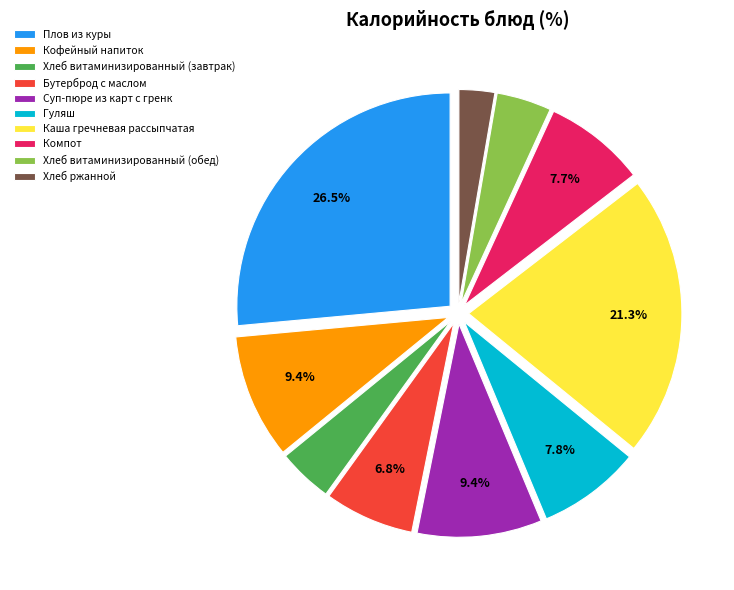

What is the ratio of the value at Хлеб ржанной to the value at Гуляш?

0.3